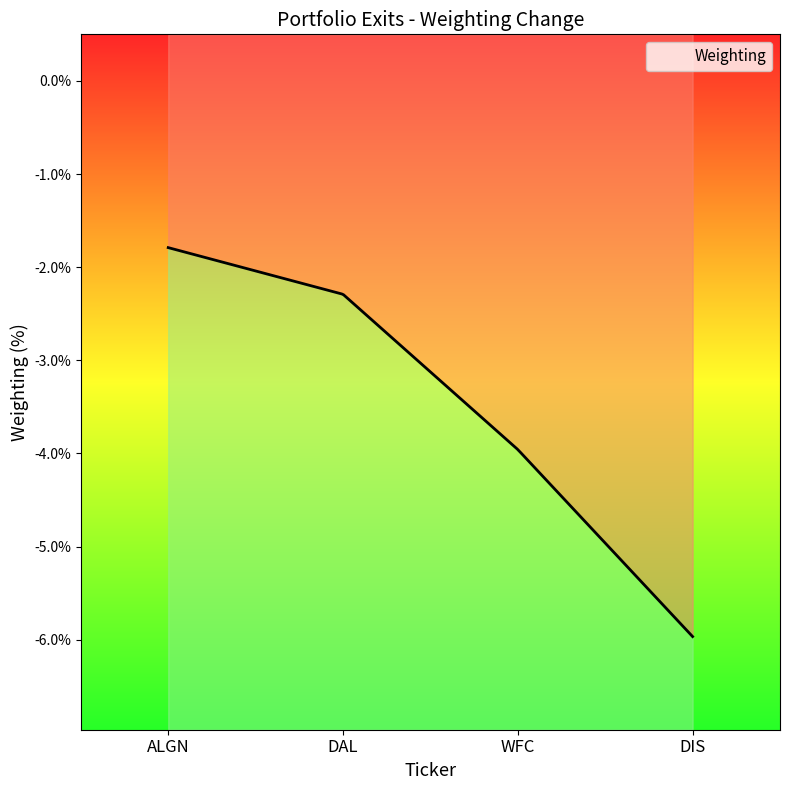

How many data points are less than -2?

3